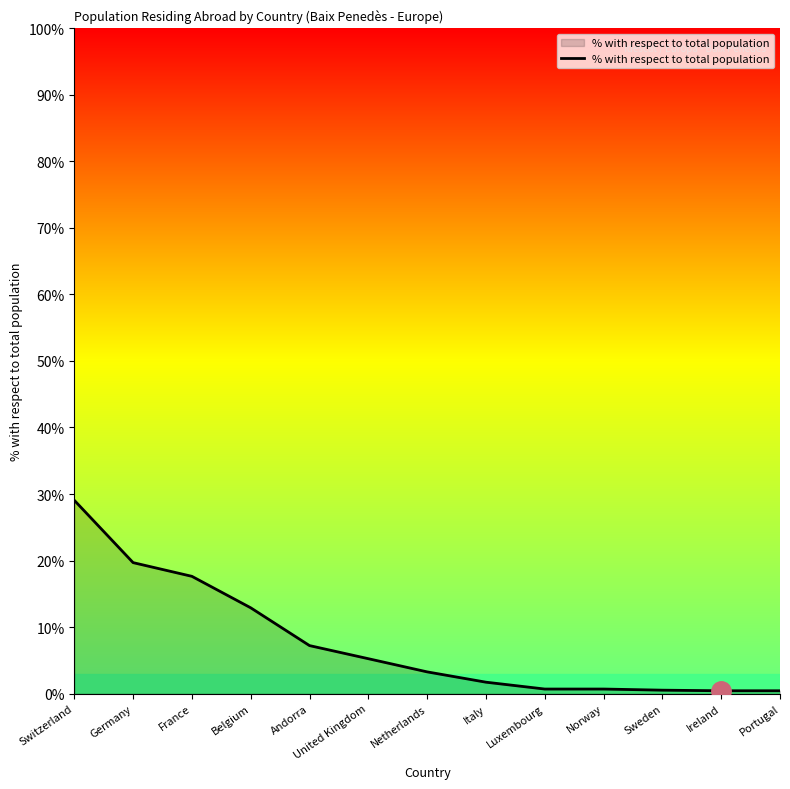

What is the sum of the values at Ireland and United Kingdom?

5.7